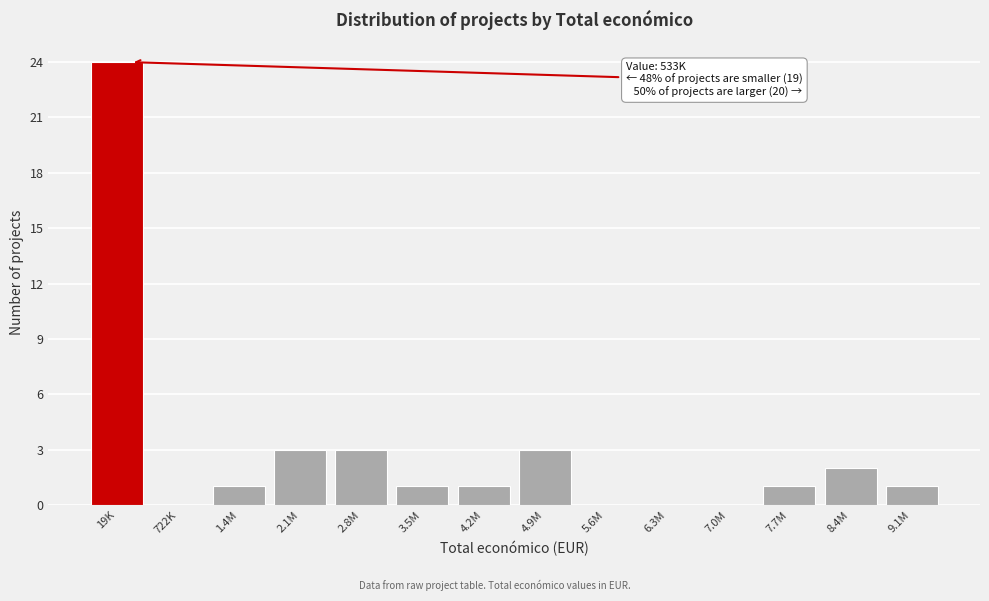

Reading left to right, what are all the values shown in this chart?

19K=24	722K=0	1.4M=1	2.1M=3	2.8M=3	3.5M=1	4.2M=1	4.9M=3	5.6M=0	6.3M=0	7.0M=0	7.7M=1	8.4M=2	9.1M=1